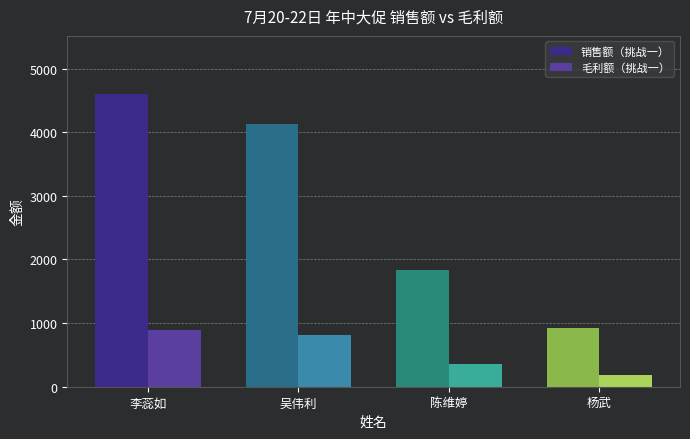

Which series has the largest total across all categories?

销售额（挑战一）